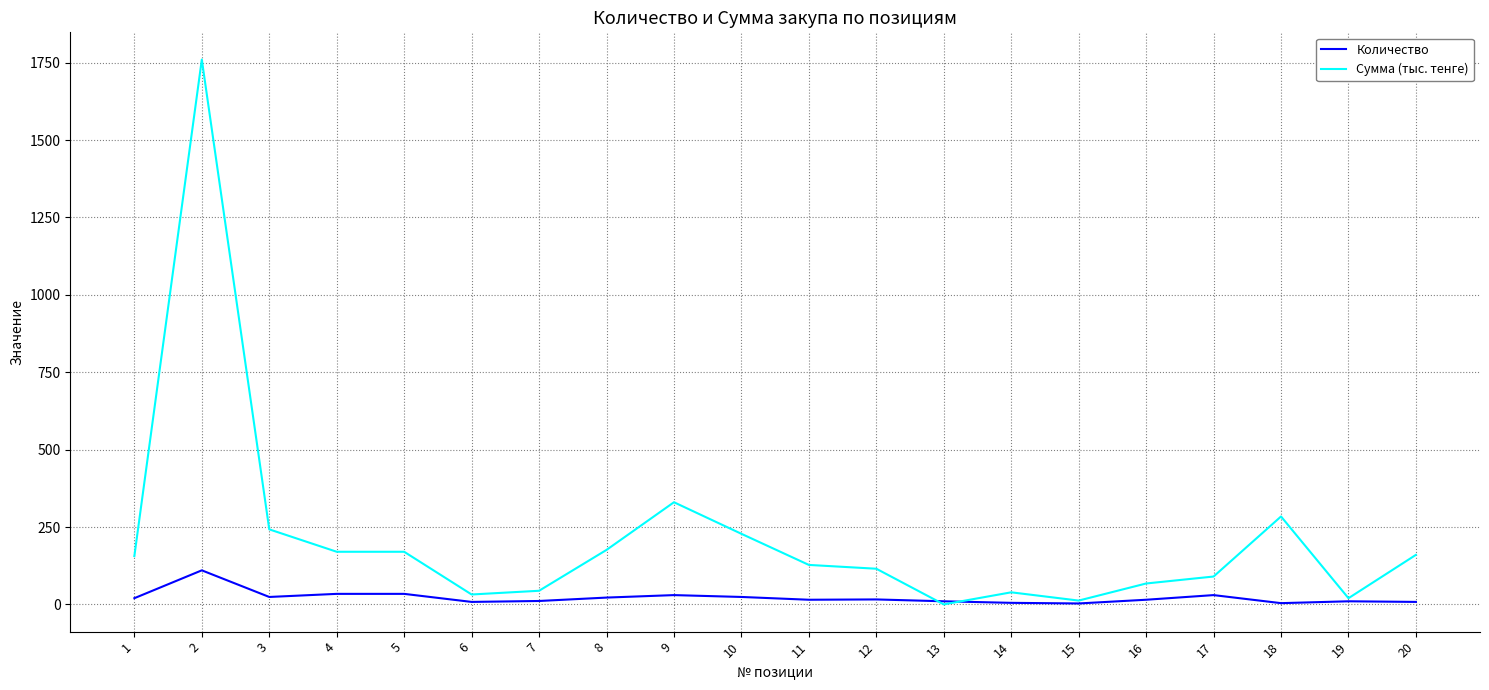

Rank the series by their average value, from lowest to highest.

Количество, Сумма (тыс. тенге)